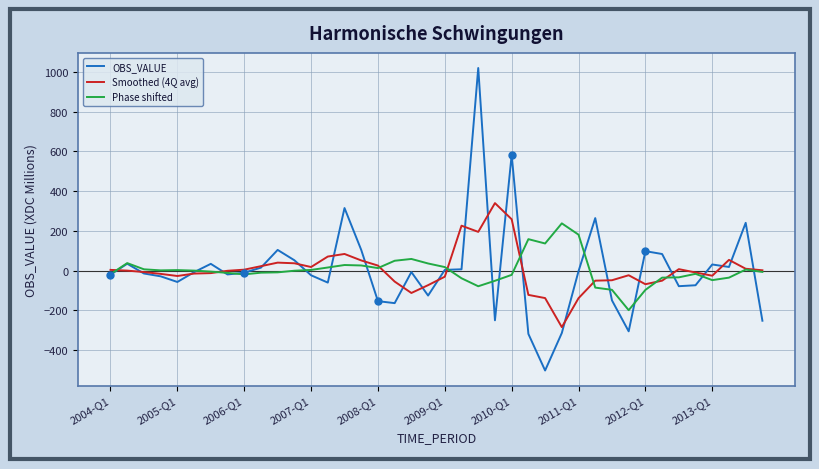

List the series in order of their peak value, highest first.

OBS_VALUE, Smoothed (4Q avg), Phase shifted